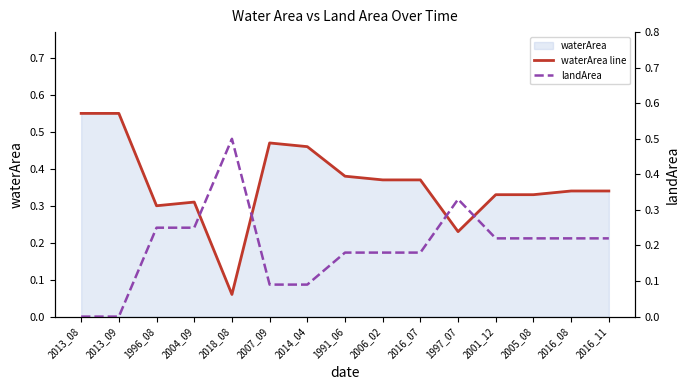

Count the waterArea line values in the range 0 to 1.

15